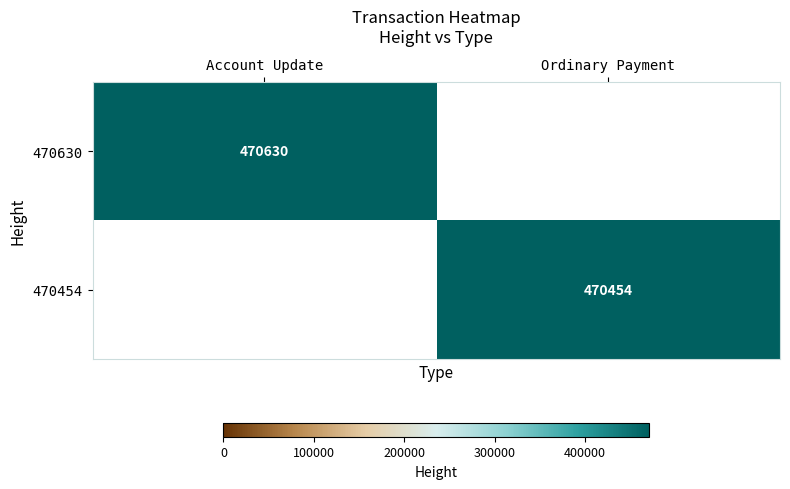

The value of 470630 at Account Update is 643856. True or false?

False